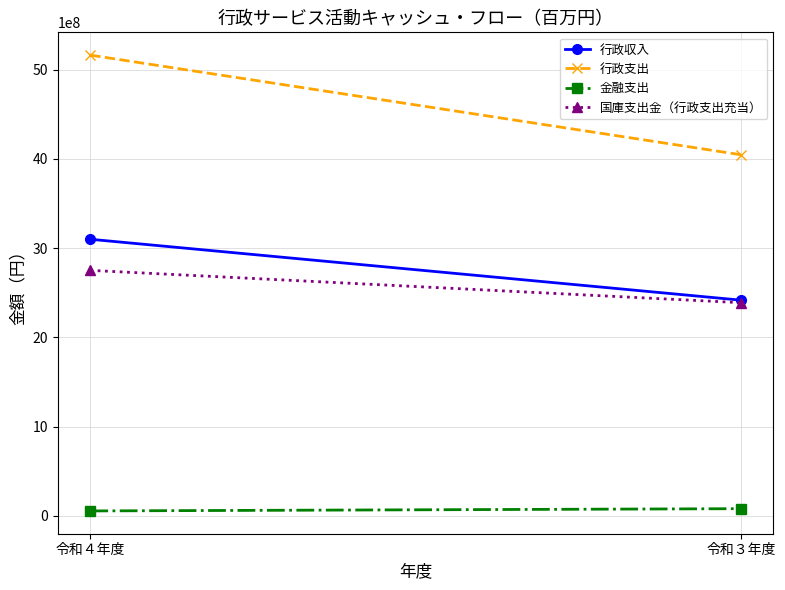

The value of 国庫支出金（行政支出充当） at 令和４年度 is 4554811326. True or false?

False